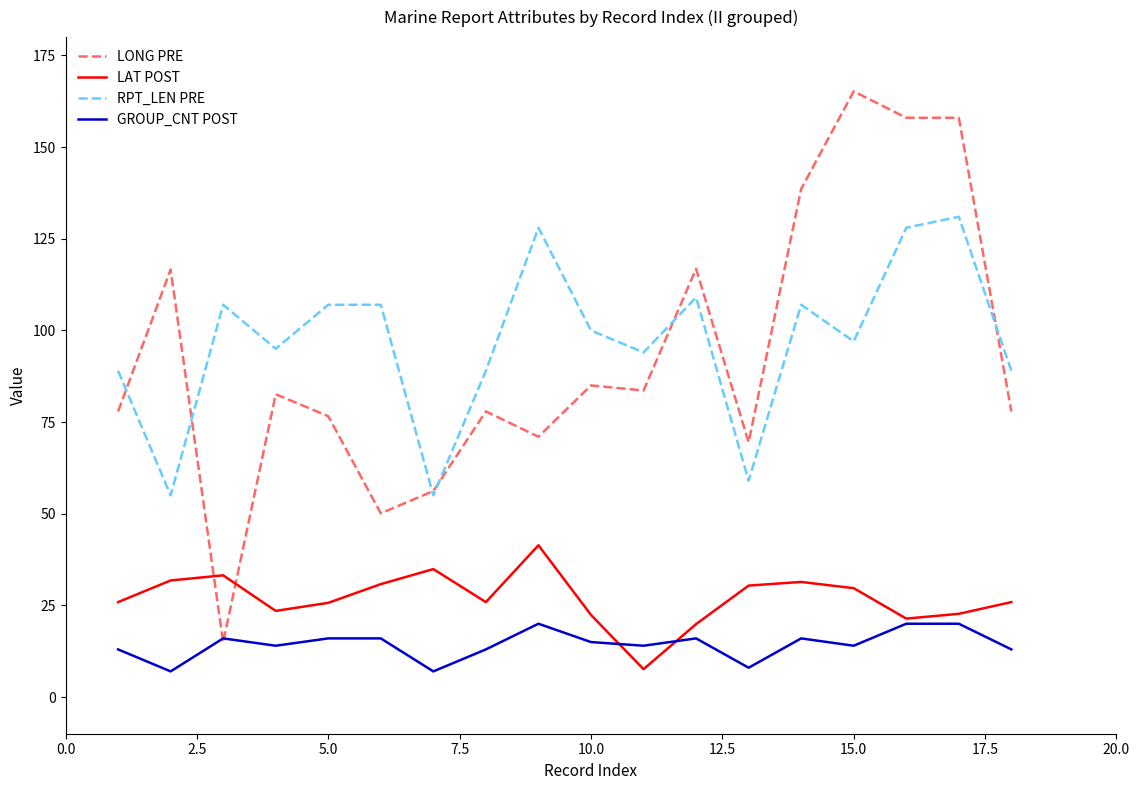

True or false: GROUP_CNT POST and RPT_LEN PRE cross at least once.

False